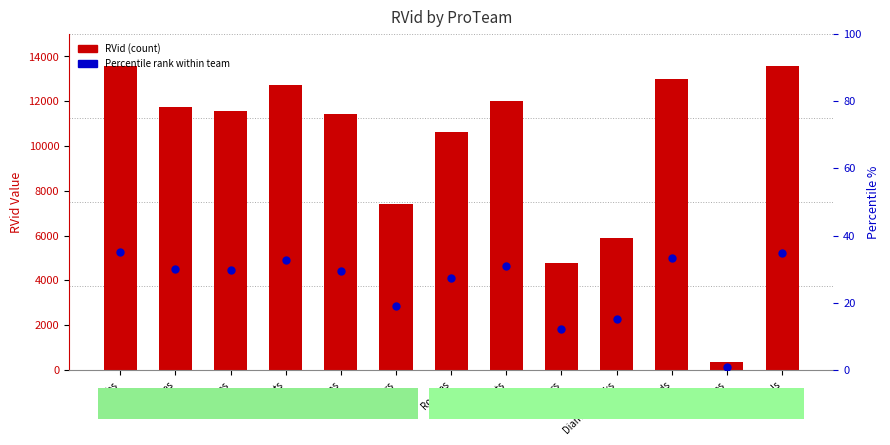

At which category is the sum across all series the highest?

Cubs